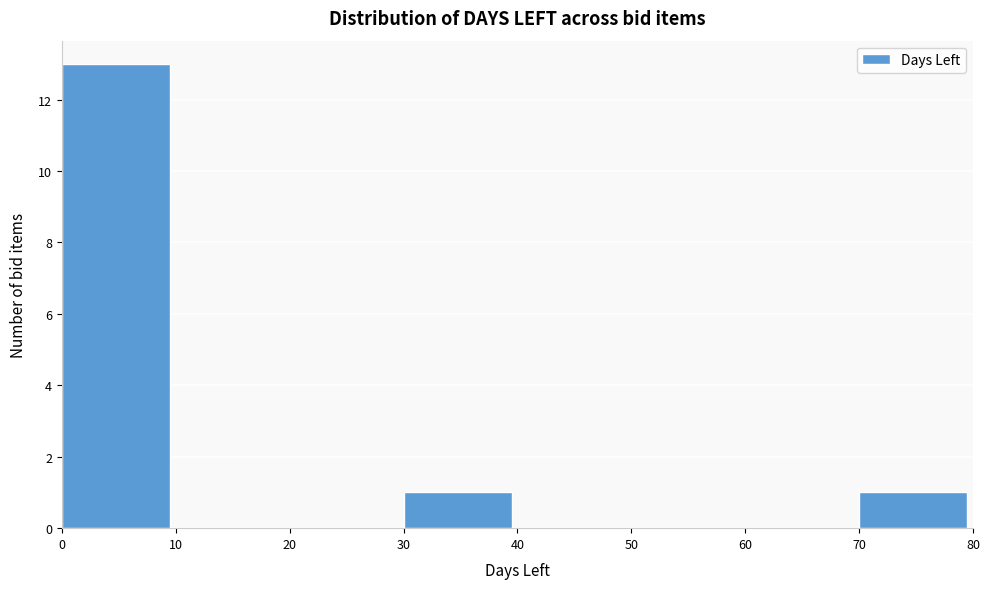

Reading left to right, list every bar in this chart as the range it spans on the x-axis followed by its height. The values are not printed on the chart, so give them approximately, as read against the axis.

0 to 10: 13
10 to 20: 0
20 to 30: 0
30 to 40: 1
40 to 50: 0
50 to 60: 0
60 to 70: 0
70 to 80: 1